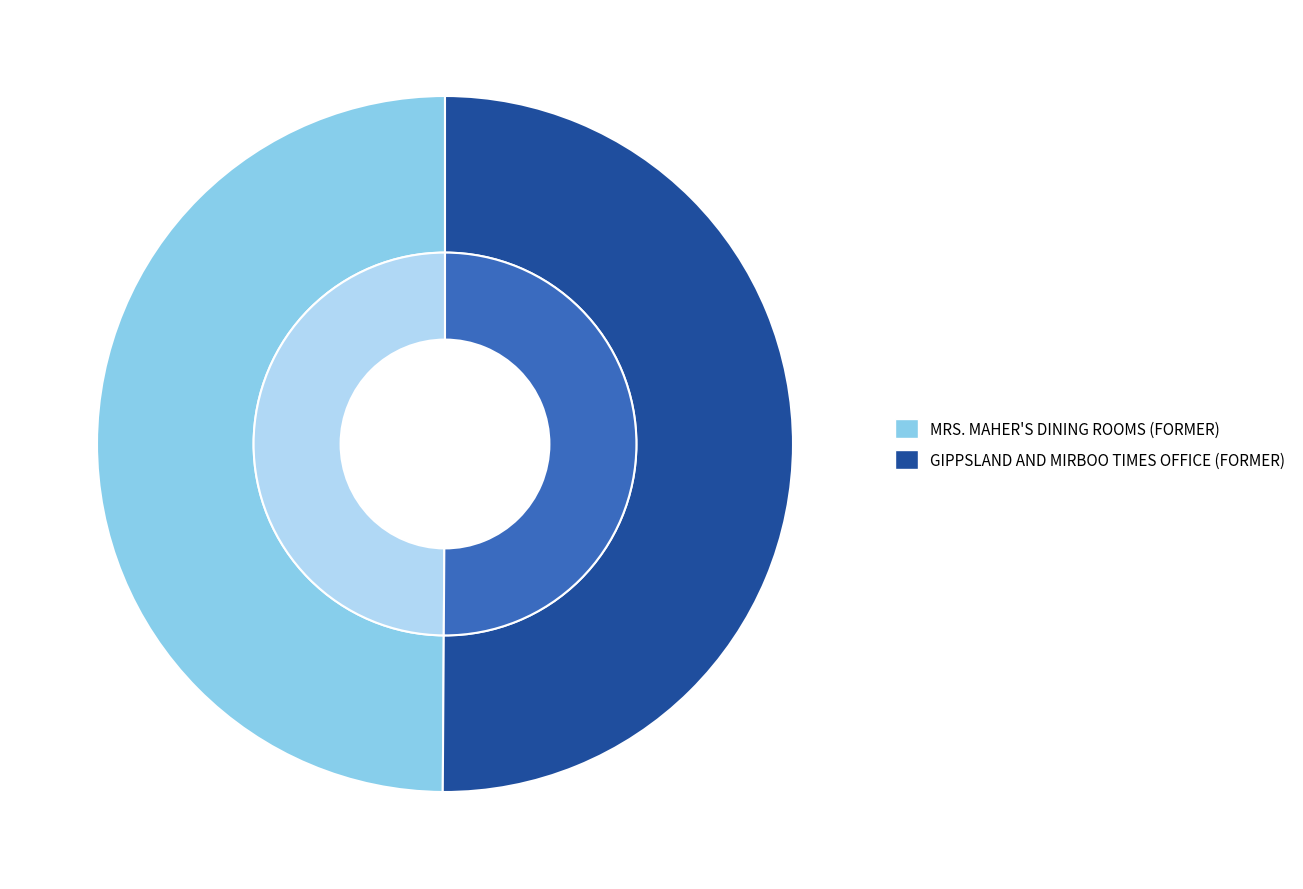

Between MRS. MAHER'S DINING ROOMS (FORMER) and GIPPSLAND AND MIRBOO TIMES OFFICE (FORMER), which is larger?

GIPPSLAND AND MIRBOO TIMES OFFICE (FORMER)